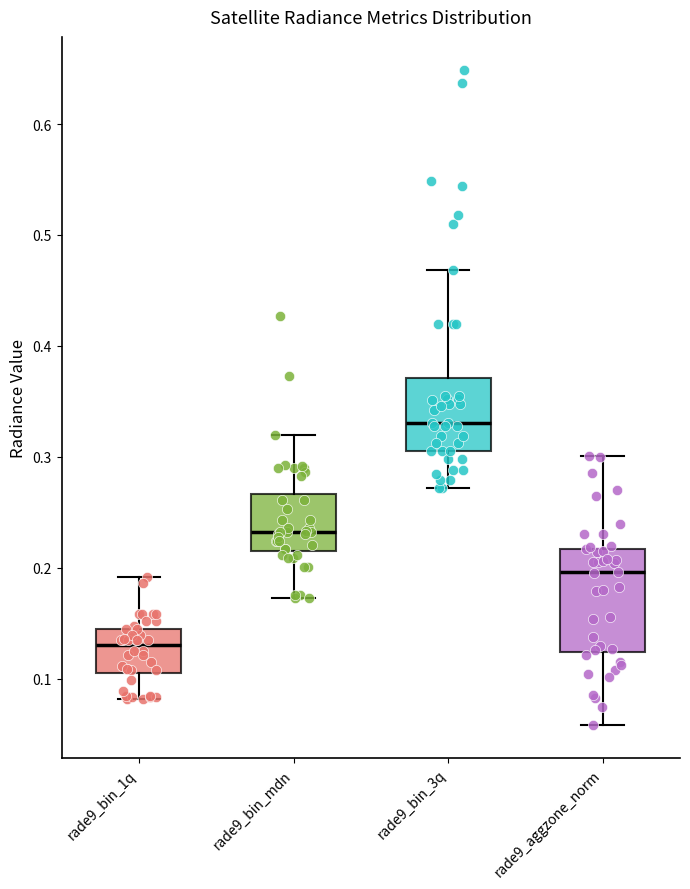

Where does the median line of the box for rade9_bin_3q sit on the y-axis? The values are not printed on the chart, so give them approximately, as read against the axis.

0.33